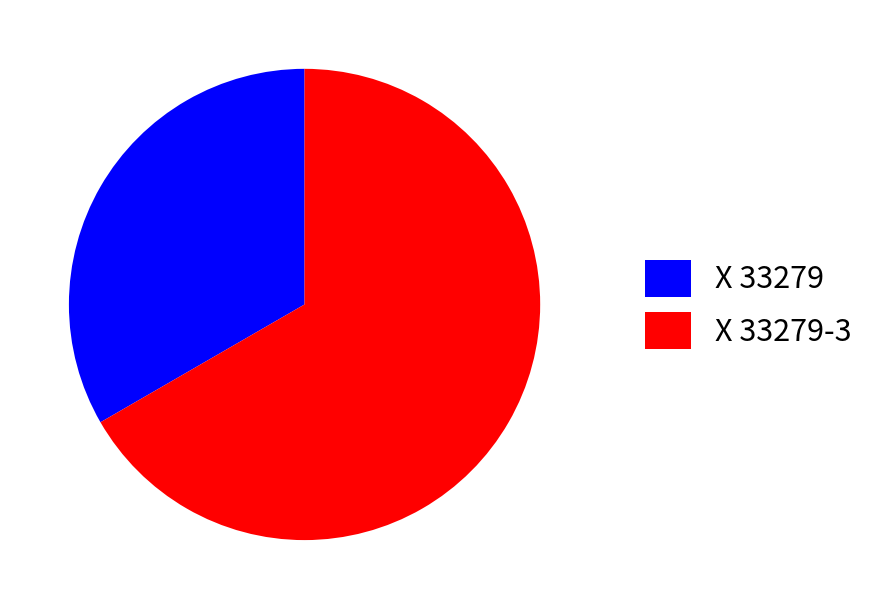

Rank the categories by value from lowest to highest.

X 33279, X 33279-3